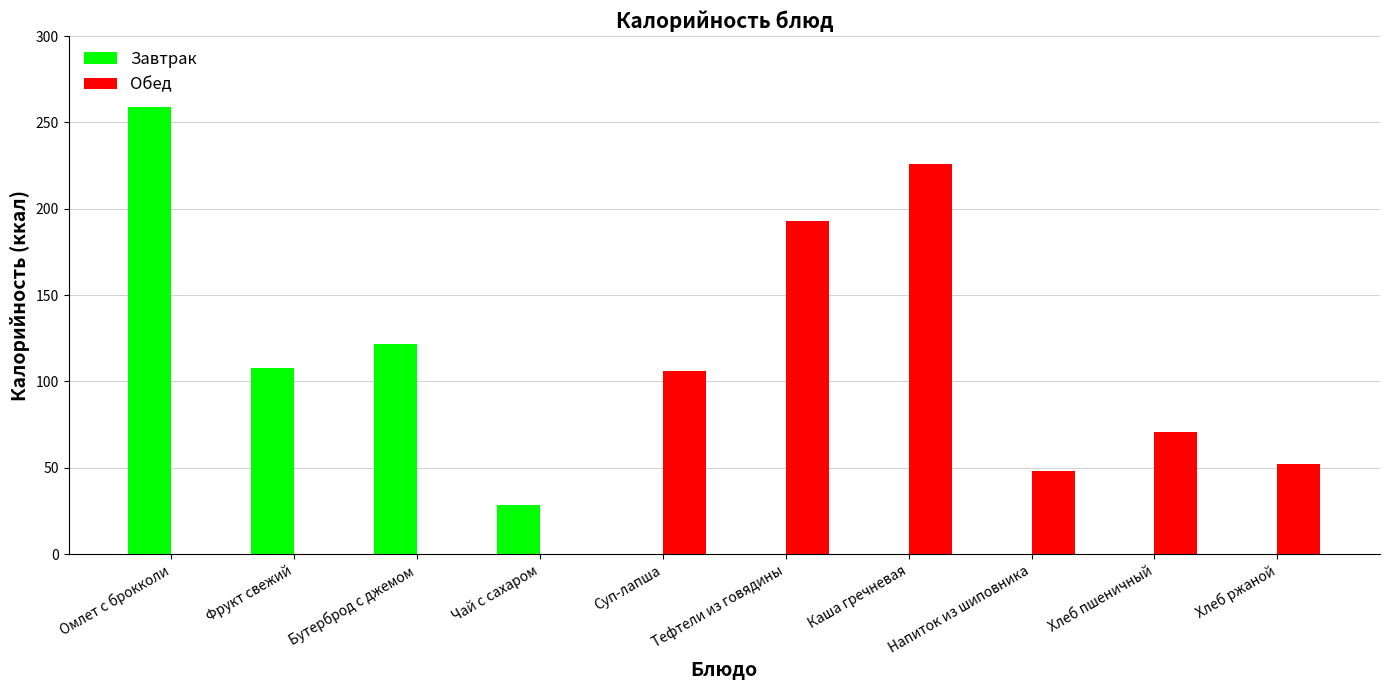

Is it true that Завтрак equals 0.0 at Каша гречневая?

True